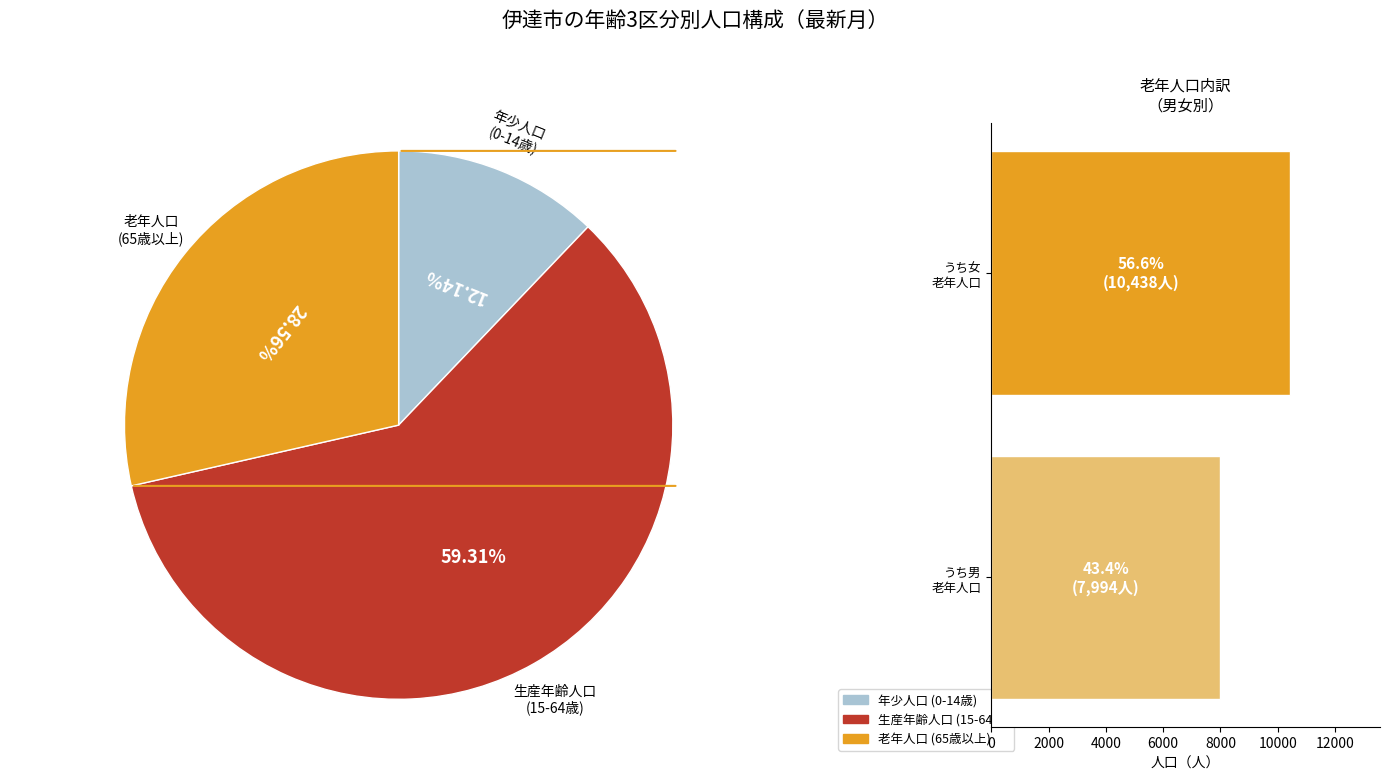

Is うち男 老年人口 the majority of the pie?

No